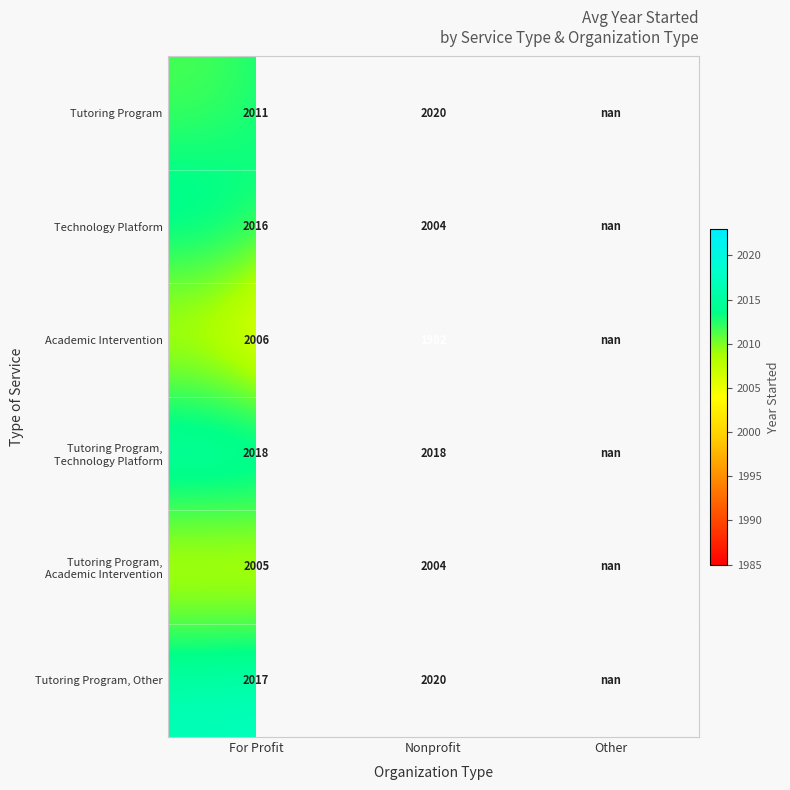

True or false: Tutoring Program, Other has a value of 2017.0 at For Profit.

True